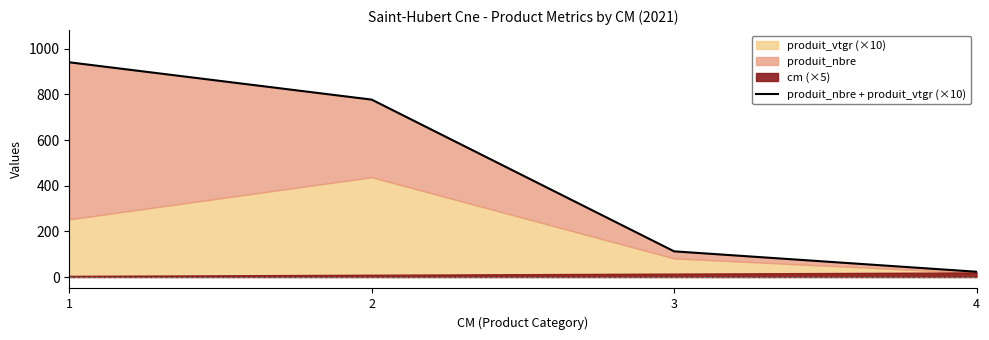

Does the chart have visible grid lines?

No